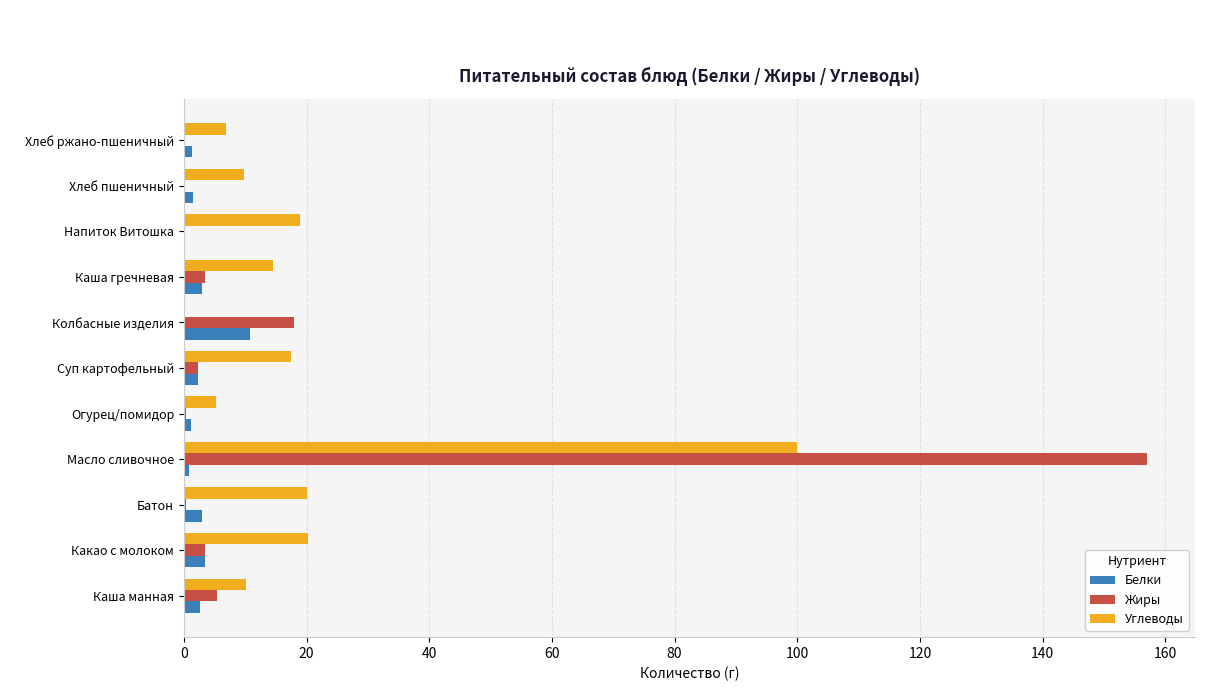

Which series changed the most between Масло сливочное and Хлеб ржано-пшеничный?

Жиры